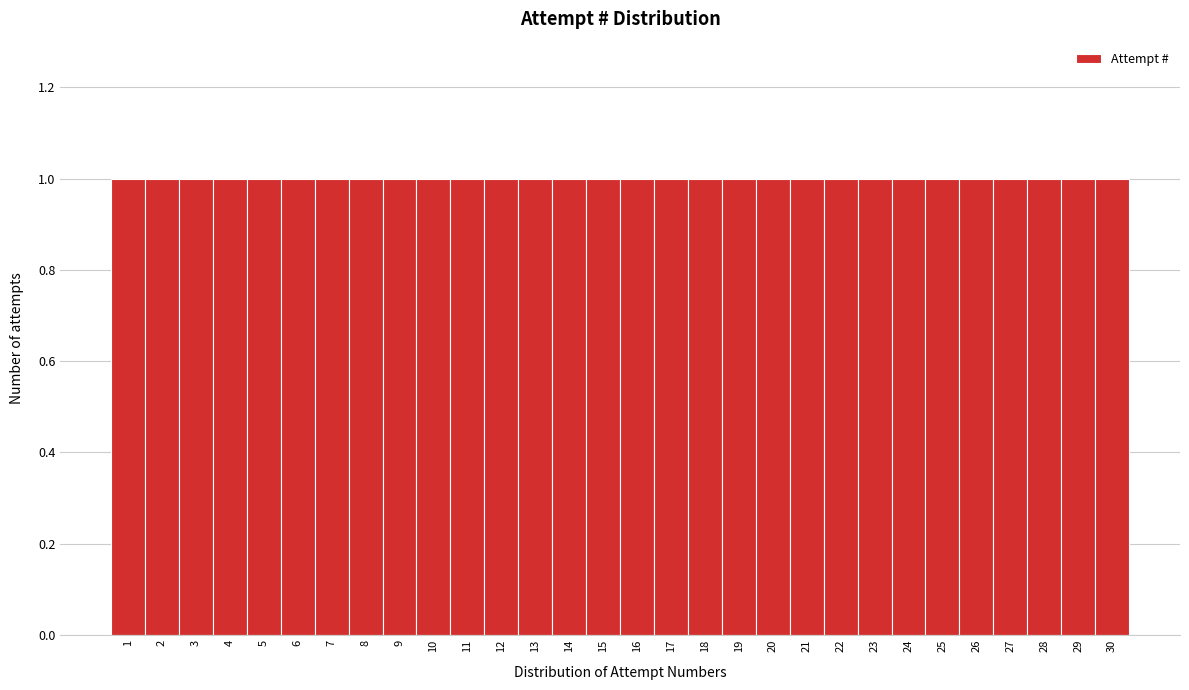

Reading left to right, list every bar in this chart as the range it spans on the x-axis followed by its height. The values are not printed on the chart, so give them approximately, as read against the axis.

0.5 to 1.5: 1
1.5 to 2.5: 1
2.5 to 3.5: 1
3.5 to 4.5: 1
4.5 to 5.5: 1
5.5 to 6.5: 1
6.5 to 7.5: 1
7.5 to 8.5: 1
8.5 to 9.5: 1
9.5 to 10.5: 1
10.5 to 11.5: 1
11.5 to 12.5: 1
12.5 to 13.5: 1
13.5 to 14.5: 1
14.5 to 15.5: 1
15.5 to 16.5: 1
16.5 to 17.5: 1
17.5 to 18.5: 1
18.5 to 19.5: 1
19.5 to 20.5: 1
20.5 to 21.5: 1
21.5 to 22.5: 1
22.5 to 23.5: 1
23.5 to 24.5: 1
24.5 to 25.5: 1
25.5 to 26.5: 1
26.5 to 27.5: 1
27.5 to 28.5: 1
28.5 to 29.5: 1
29.5 to 30.5: 1